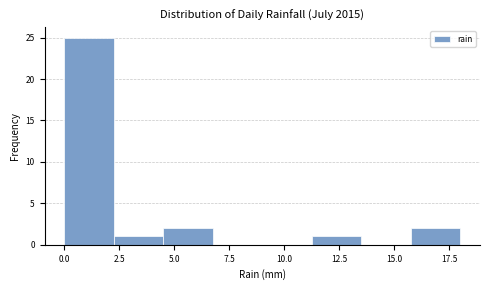

What is the height of the bar covering 2.25 to 4.50 on the x-axis? Neither the bar edges nor the heights are printed on the chart, so give them approximately, as read against the axes.

1